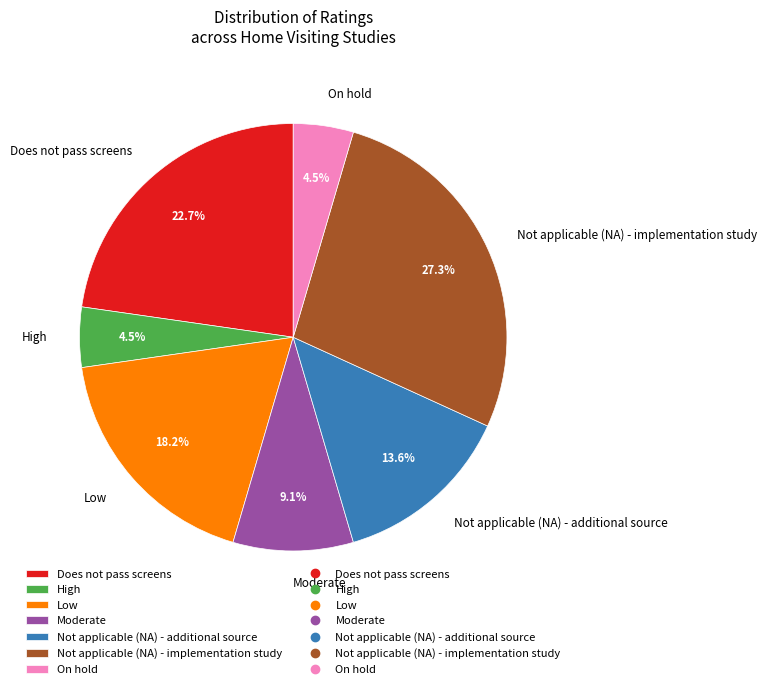

How many segments does this pie chart have?

7